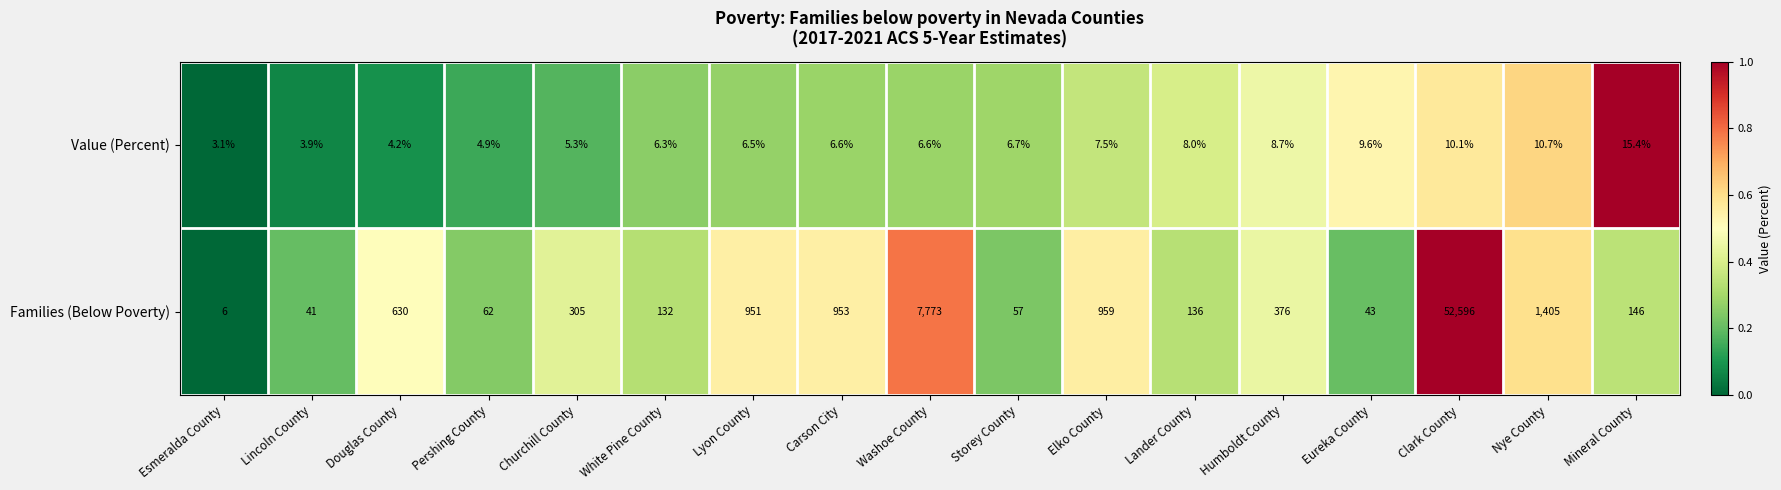

The Value (Percent) series shows 3.9 at Lincoln County. True or false?

True